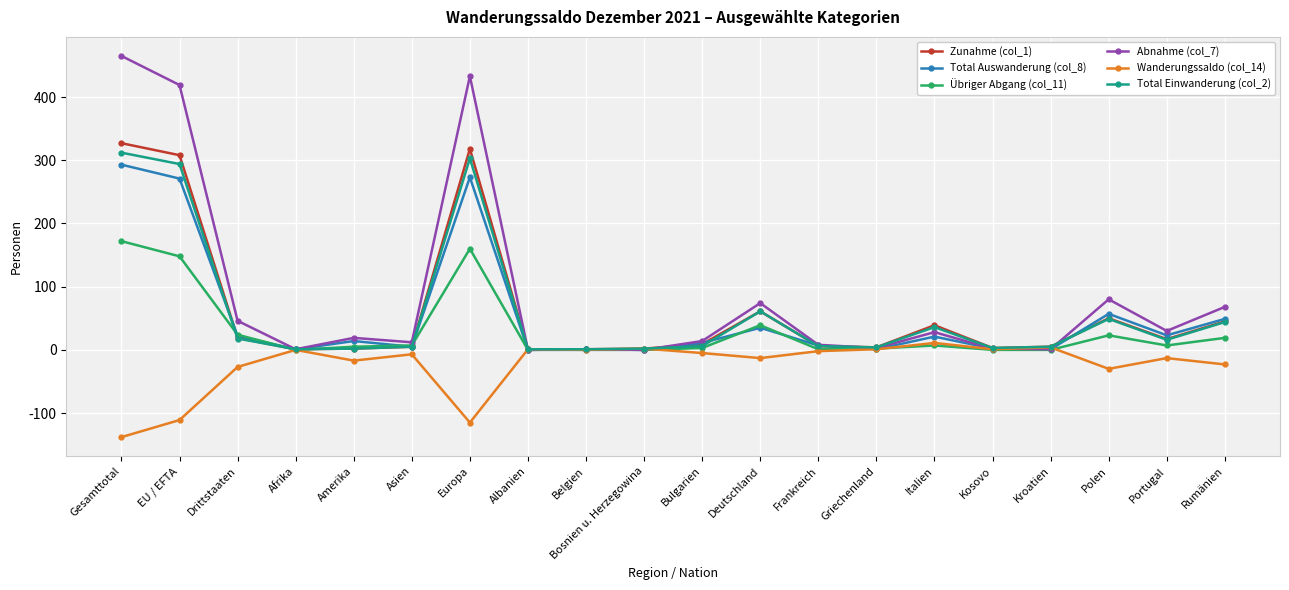

What is the total value across all series at EU / EFTA?

1329